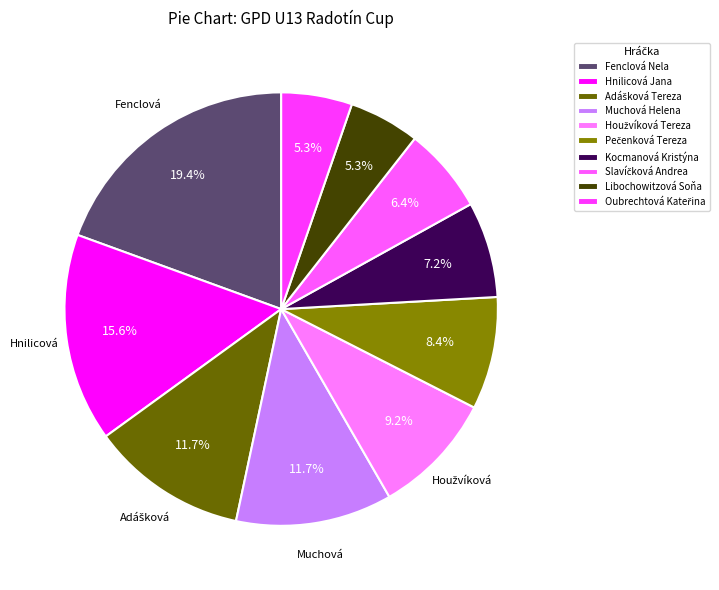

What is the change in value from Hnilicová Jana to Adášková Tereza?

-25